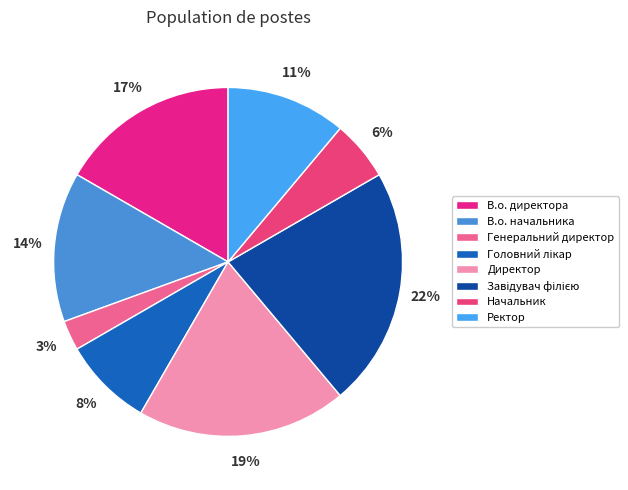

True or false: Завідувач філією accounts for 15% of the total.

False